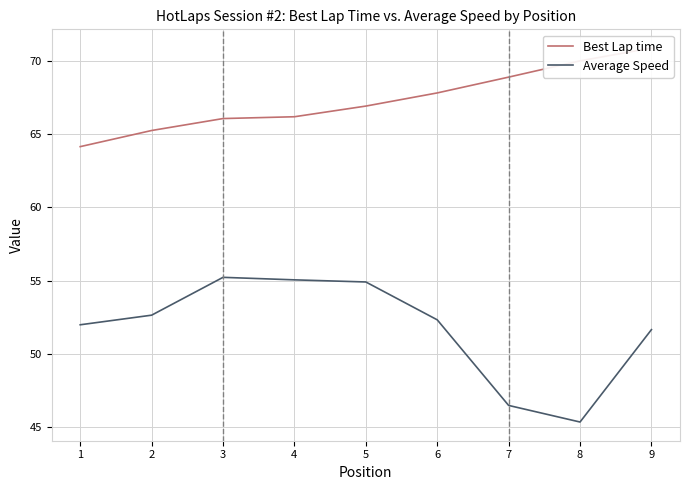

At which label does Best Lap time first exceed 66?

3